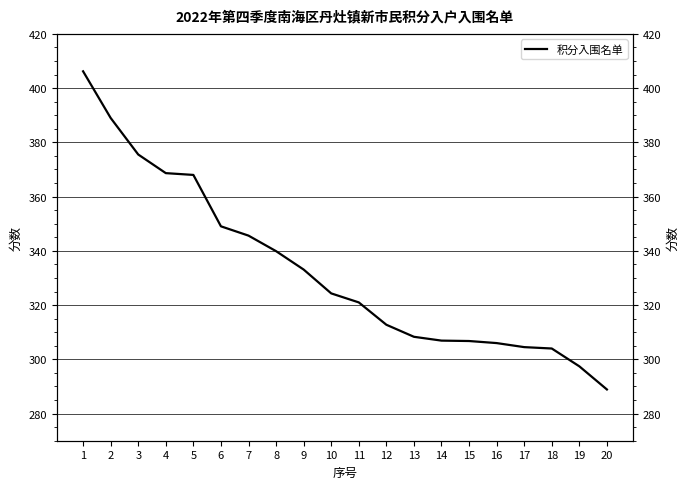

How many lines are shown in the chart?

1